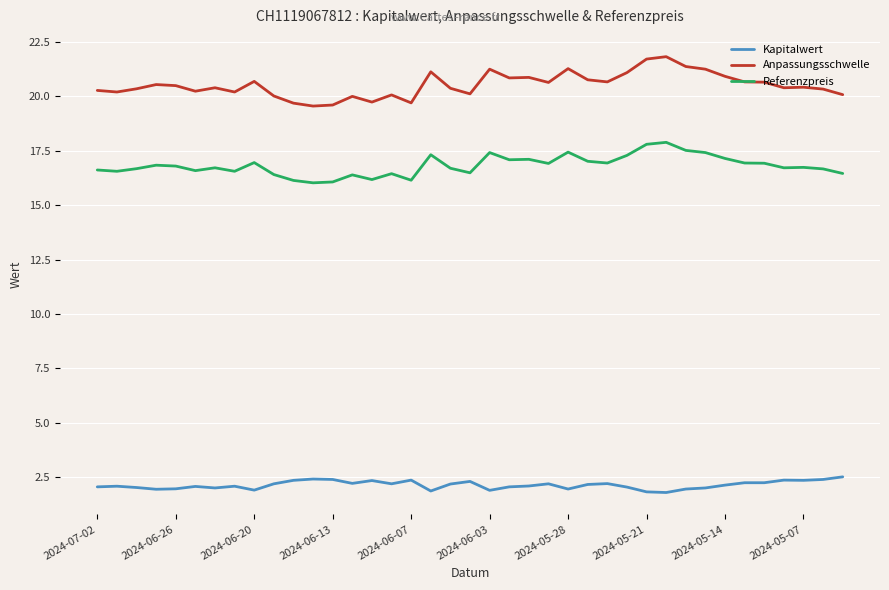

Which series has the widest spread of values?

Anpassungsschwelle